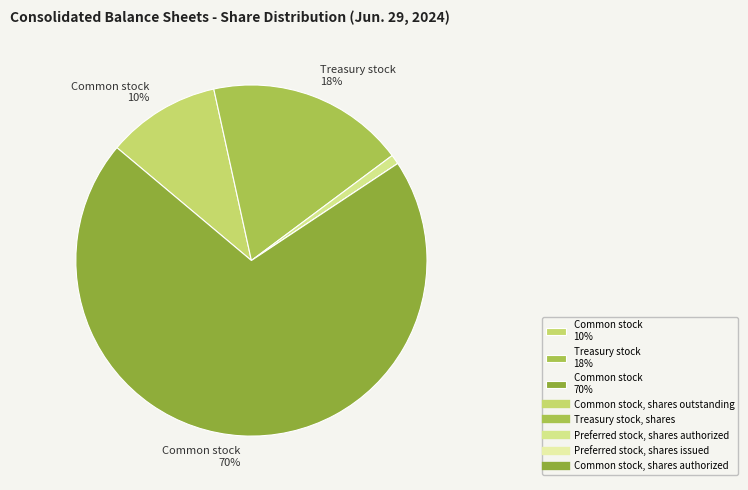

What is the smallest slice in the pie chart?

Preferred stock, shares issued